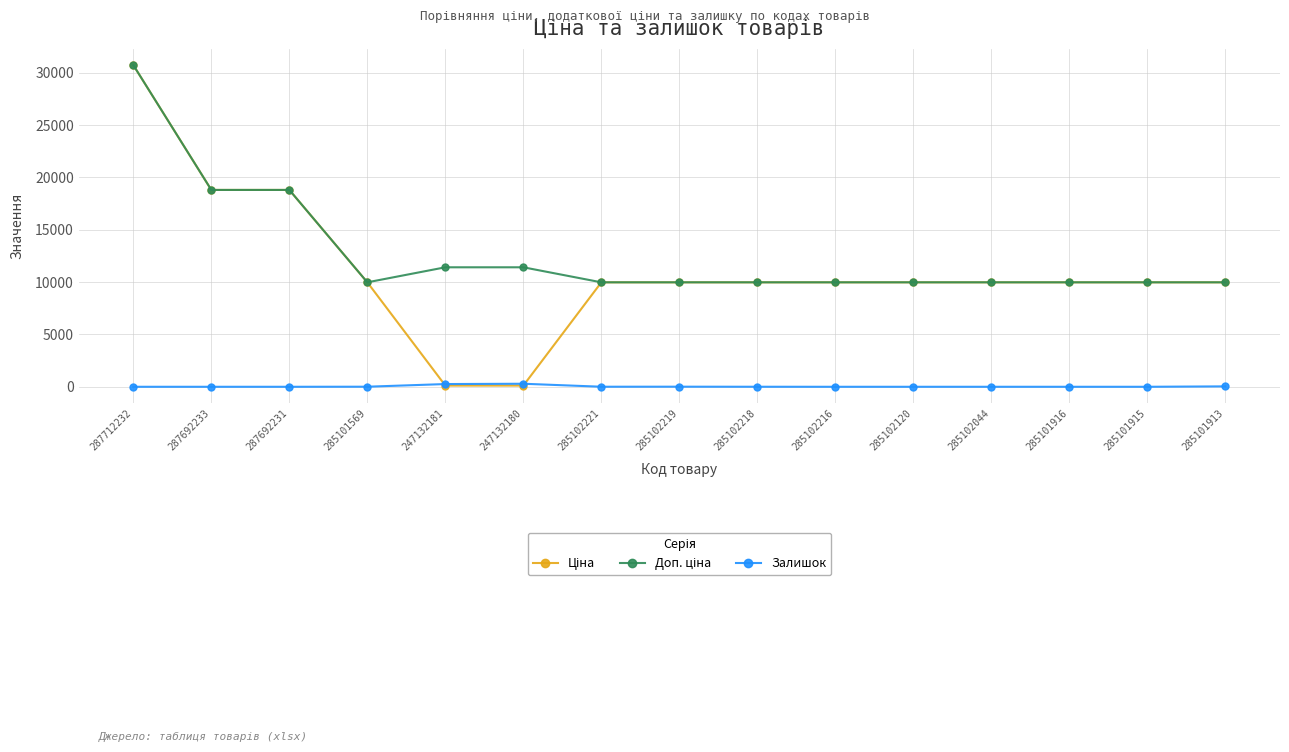

What is the label of the 4th point from the left?

285101569